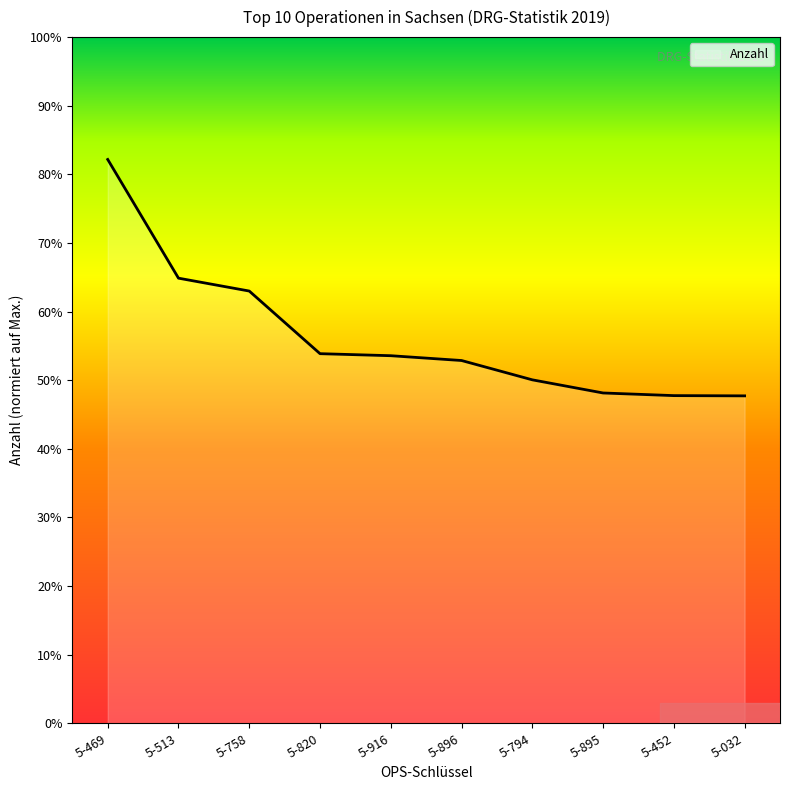

What is the ratio of the value at 5-452 to the value at 5-820?

0.9